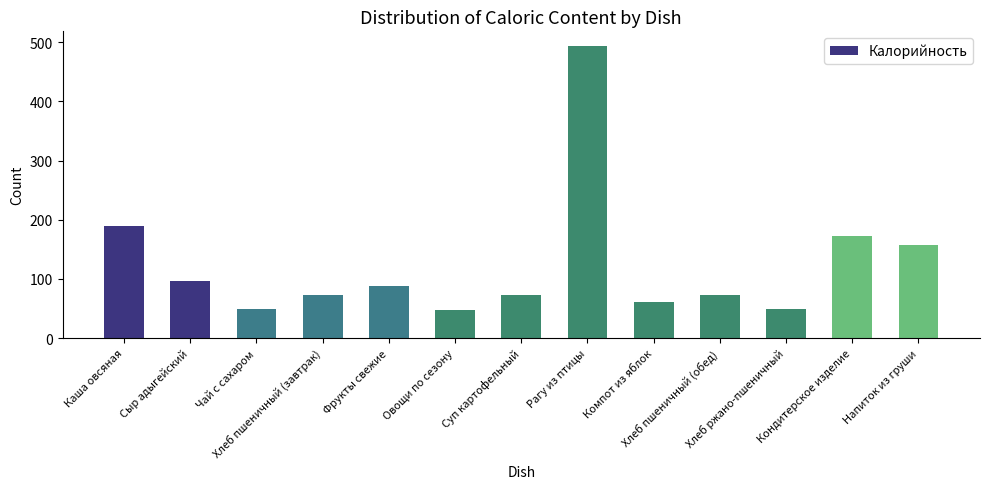

What is the value of the 5th bar from the left?

88.0